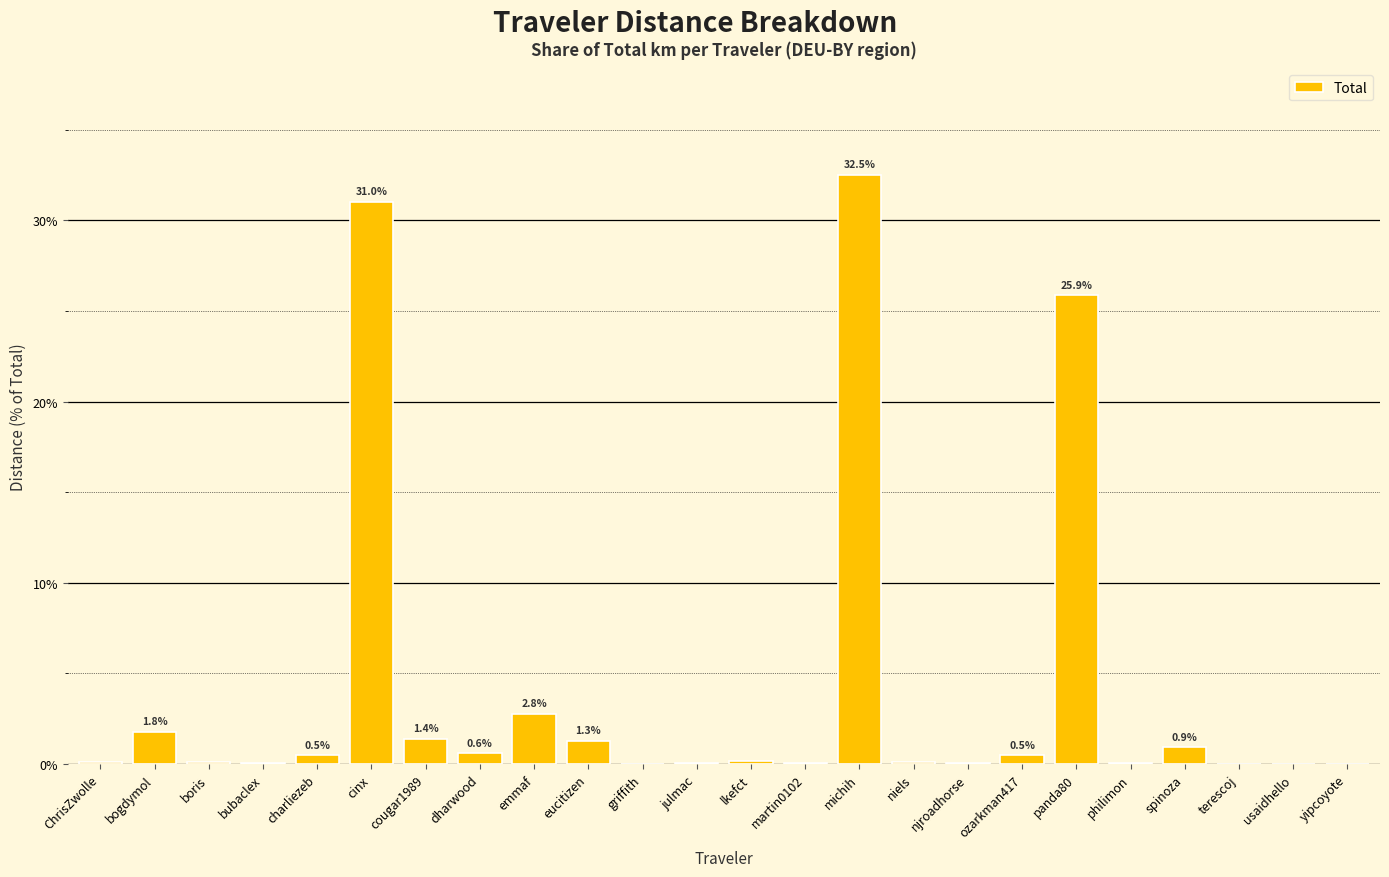

Are the bars horizontal?

No